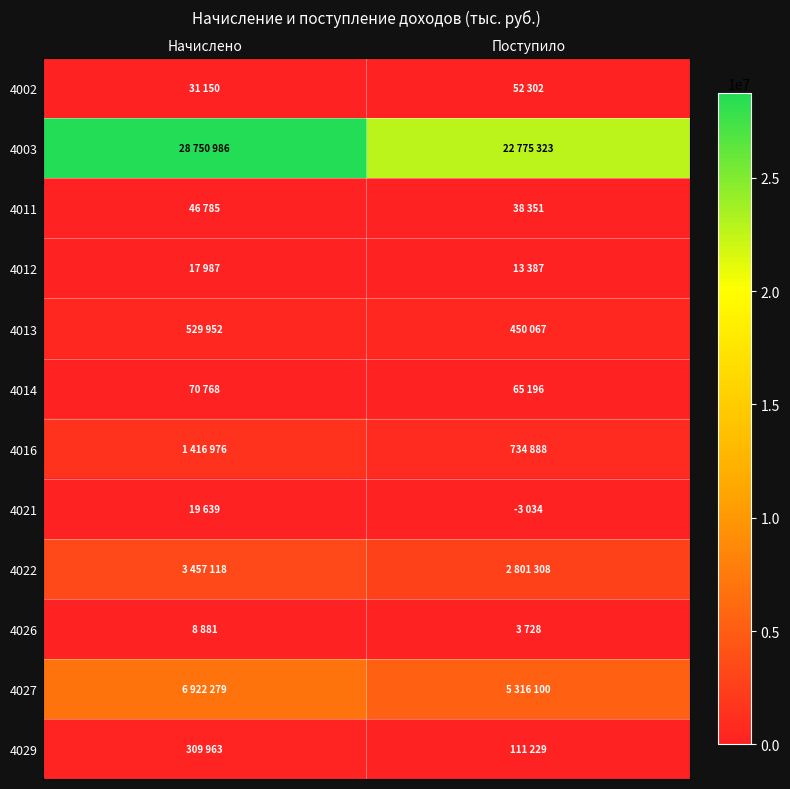

Reading right to left, extract all data points from this chart.

4002: Поступило=52302	Начислено=31150
4003: Поступило=22775323	Начислено=28750986
4011: Поступило=38351	Начислено=46785
4012: Поступило=13387	Начислено=17987
4013: Поступило=450067	Начислено=529952
4014: Поступило=65196	Начислено=70768
4016: Поступило=734888	Начислено=1416976
4021: Поступило=0	Начислено=19639
4022: Поступило=2801308	Начислено=3457118
4026: Поступило=3728	Начислено=8881
4027: Поступило=5316100	Начислено=6922279
4029: Поступило=111229	Начислено=309963